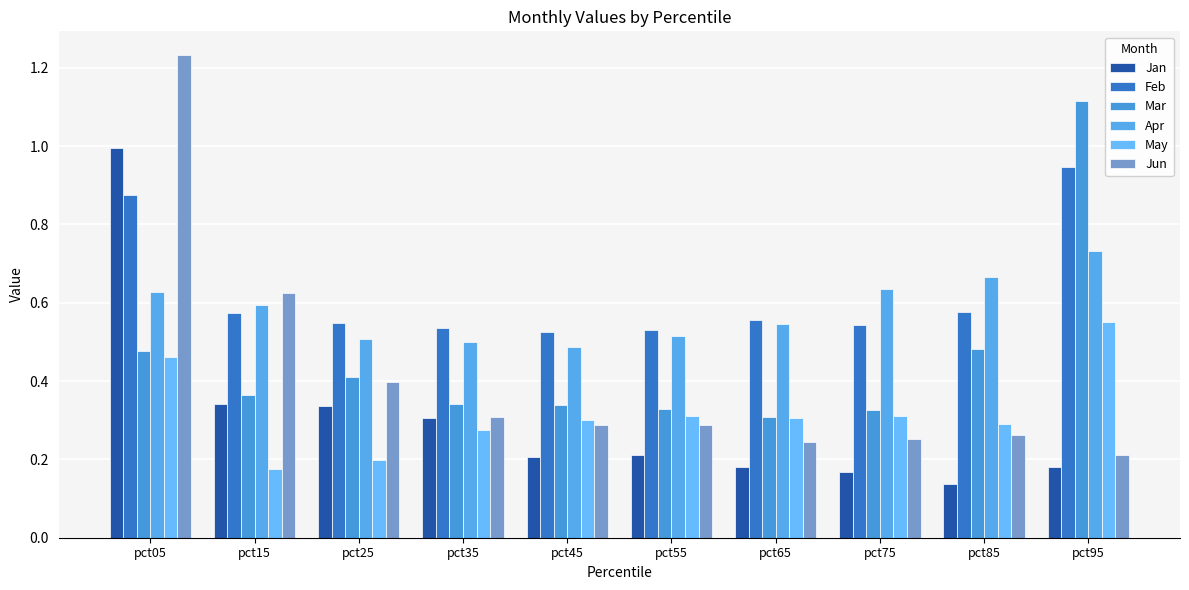

Reading right to left, list all the values displayed in this chart.

Jan: pct95=0.2	pct85=0.1	pct75=0.2	pct65=0.2	pct55=0.2	pct45=0.2	pct35=0.3	pct25=0.3	pct15=0.3	pct05=1.0
Feb: pct95=0.9	pct85=0.6	pct75=0.5	pct65=0.6	pct55=0.5	pct45=0.5	pct35=0.5	pct25=0.5	pct15=0.6	pct05=0.9
Mar: pct95=1.1	pct85=0.5	pct75=0.3	pct65=0.3	pct55=0.3	pct45=0.3	pct35=0.3	pct25=0.4	pct15=0.4	pct05=0.5
Apr: pct95=0.7	pct85=0.7	pct75=0.6	pct65=0.5	pct55=0.5	pct45=0.5	pct35=0.5	pct25=0.5	pct15=0.6	pct05=0.6
May: pct95=0.6	pct85=0.3	pct75=0.3	pct65=0.3	pct55=0.3	pct45=0.3	pct35=0.3	pct25=0.2	pct15=0.2	pct05=0.5
Jun: pct95=0.2	pct85=0.3	pct75=0.3	pct65=0.2	pct55=0.3	pct45=0.3	pct35=0.3	pct25=0.4	pct15=0.6	pct05=1.2